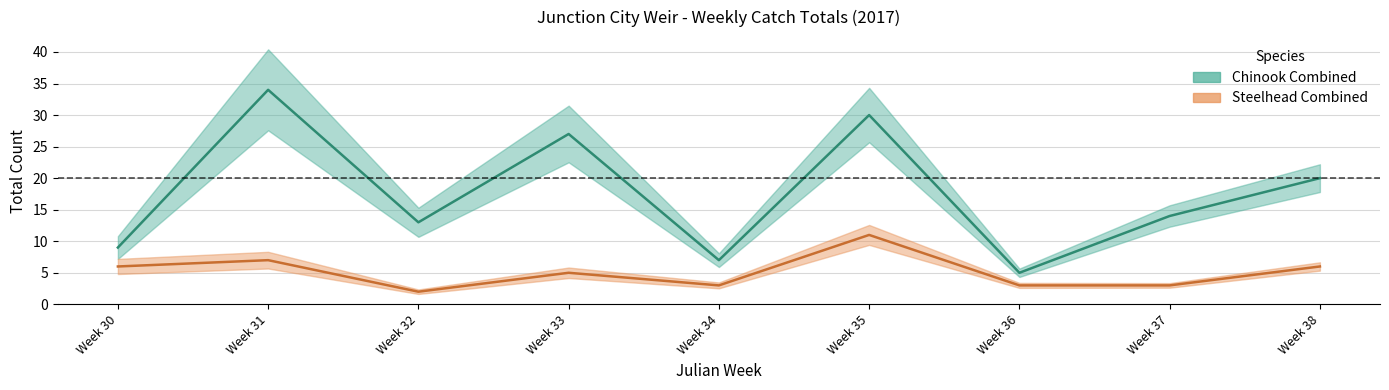

Where is the first local maximum for Chinook Combined?

Week 31